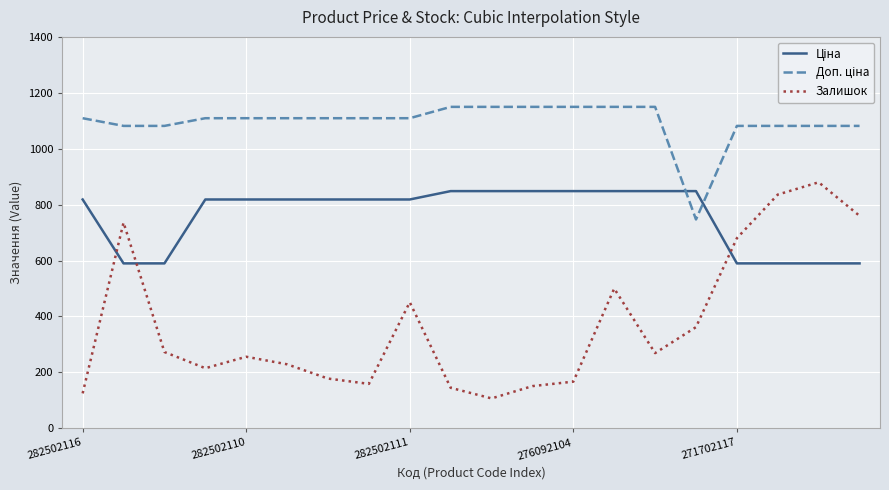

What is the maximum value shown in the chart?

1149.7